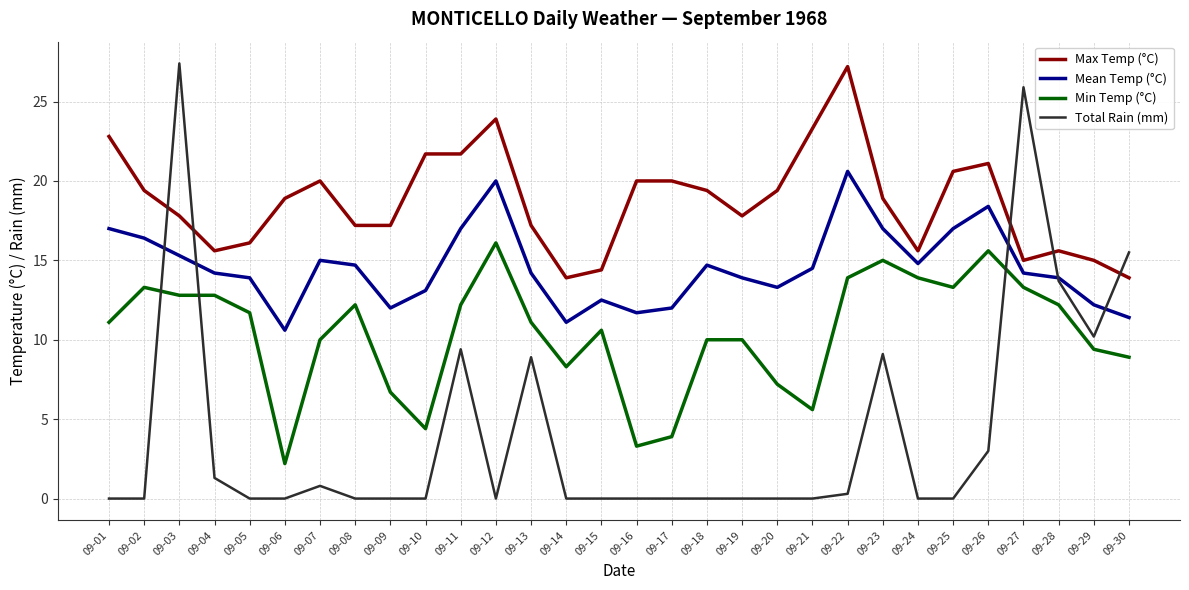

True or false: Max Temp (°C) and Total Rain (mm) intersect in this chart.

True